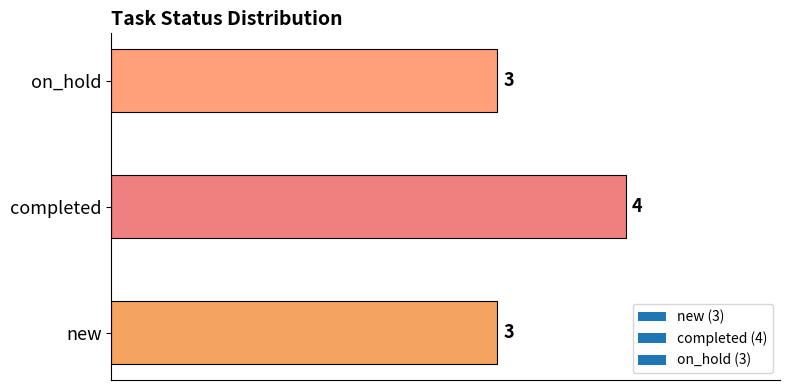

At which category does the chart reach its peak across all series?

completed